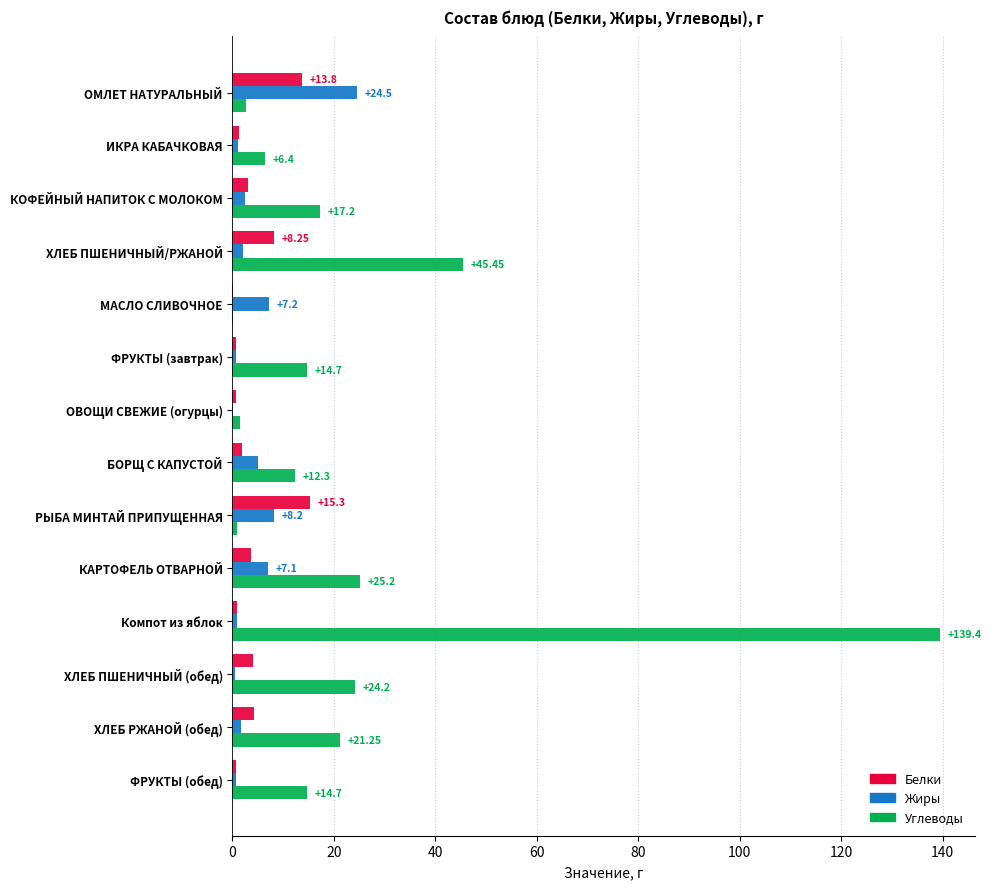

What is the sum of all Углеводы values?

325.9